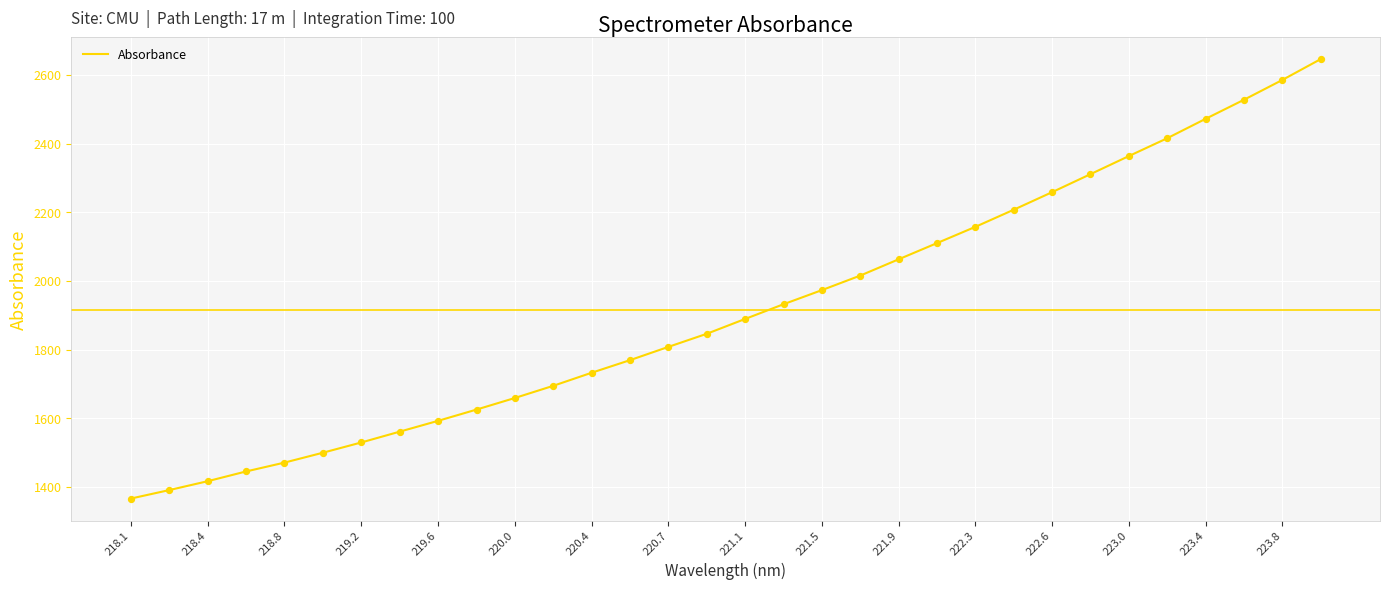

What is the difference between the maximum and minimum values?

1279.4